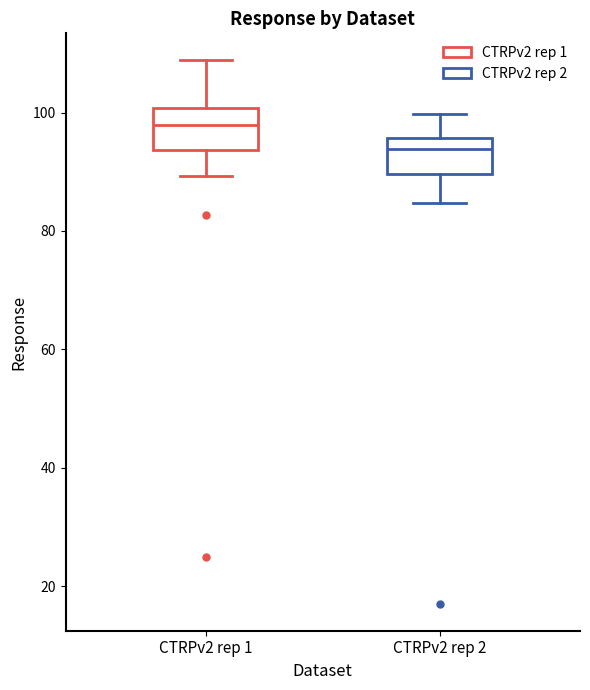

Reading left to right, read every box against the y-axis: the position of its median line, the range the box covers, and the ends of its whiskers. The values are not printed on the chart, so give them approximately, as read against the axis.

CTRPv2 rep 1: median 98, box 94 to 100, whiskers 90 to 108
CTRPv2 rep 2: median 94, box 90 to 96, whiskers 84 to 100